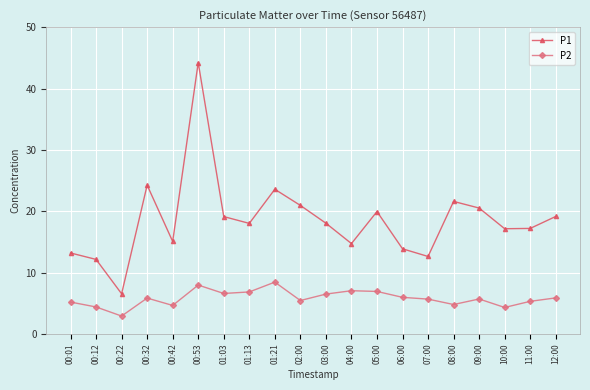

What position from the left is 10:00?

18